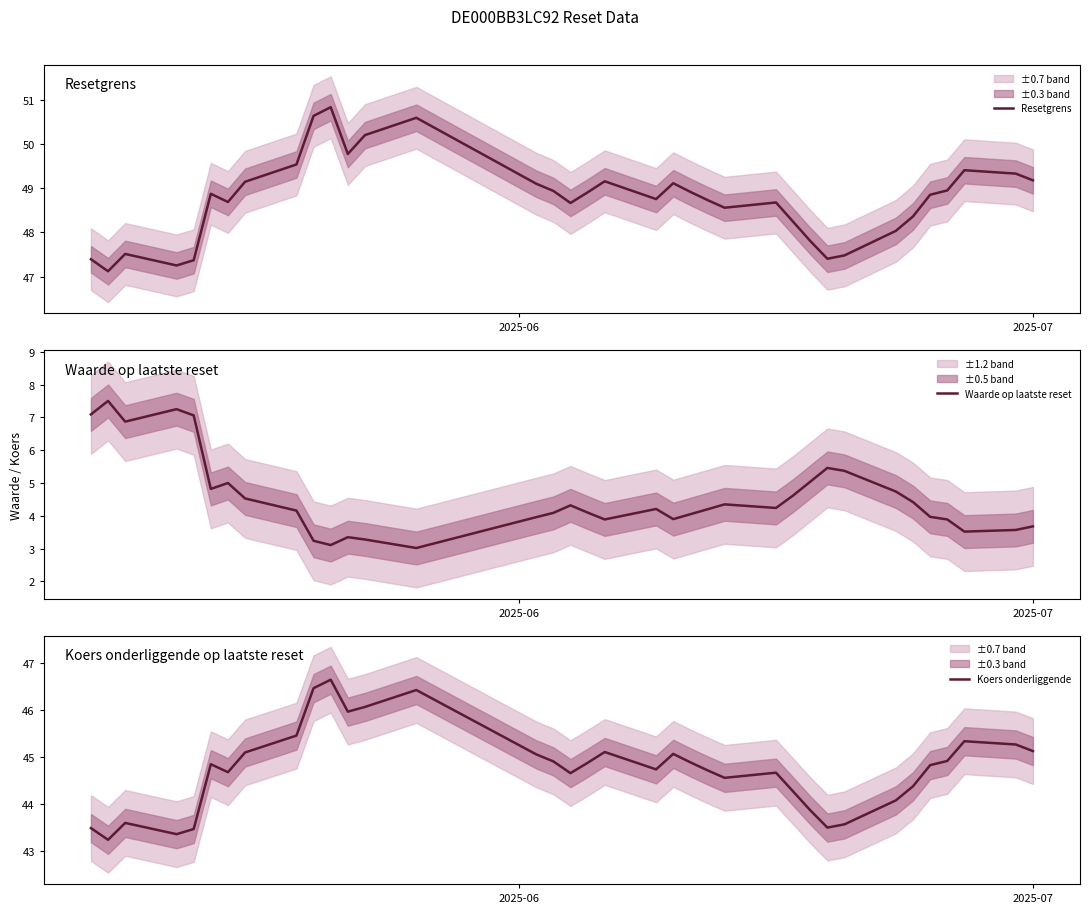

Rank the series by their maximum value, from lowest to highest.

Waarde op laatste reset, Koers onderliggende, Resetgrens